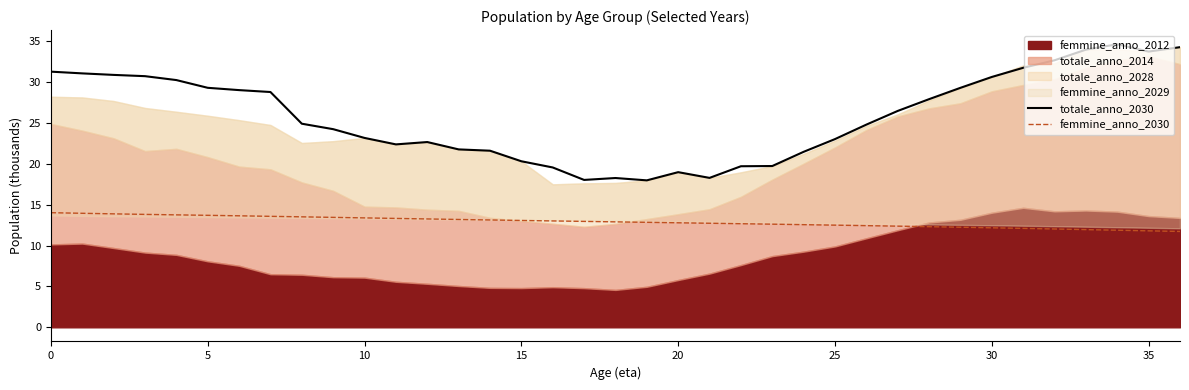

True or false: femmine_anno_2030 and totale_anno_2030 cross at least once.

False